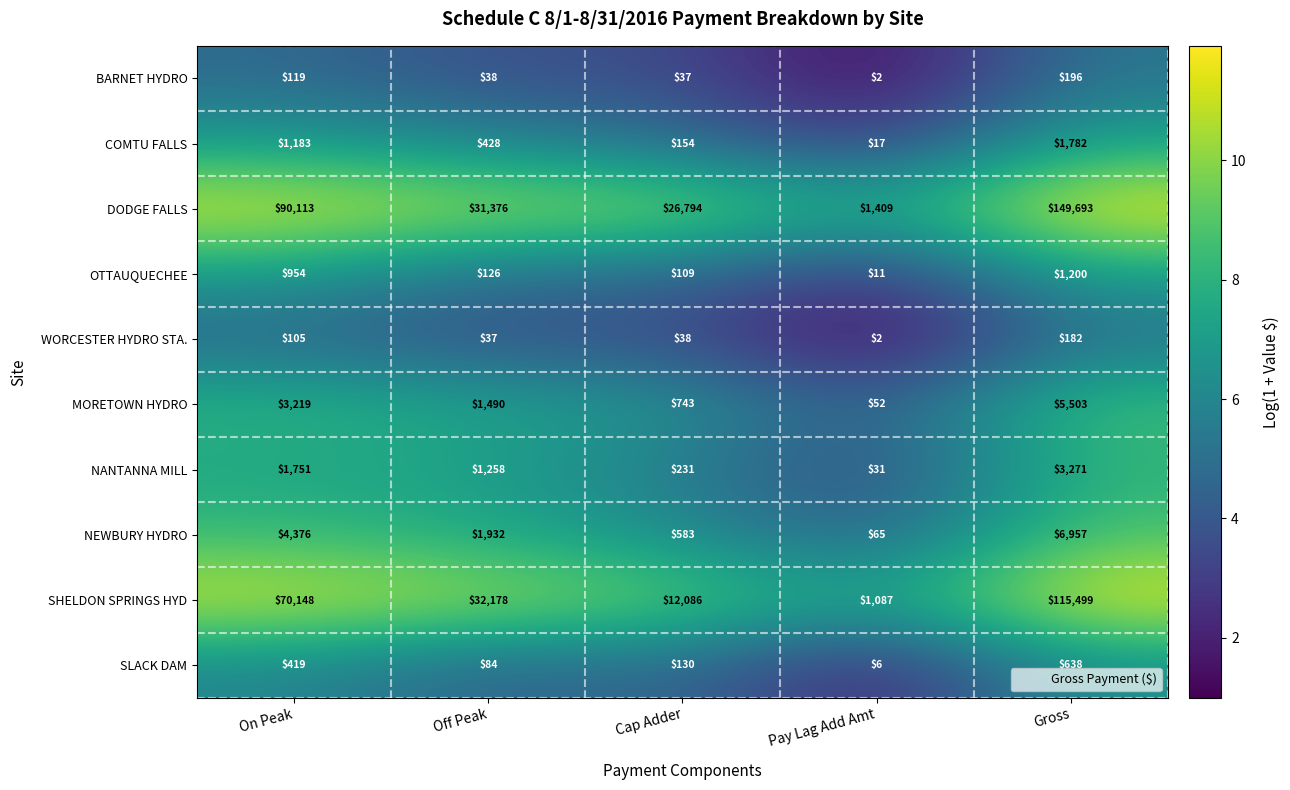

What value does the SHELDON SPRINGS HYD series have at On Peak?

70148